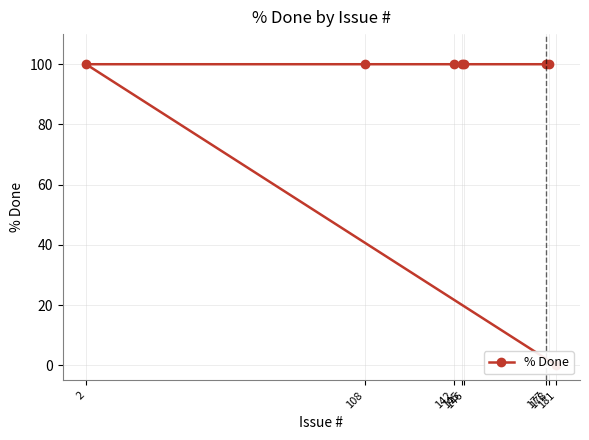

Is this an area chart (filled region under the line)?

No